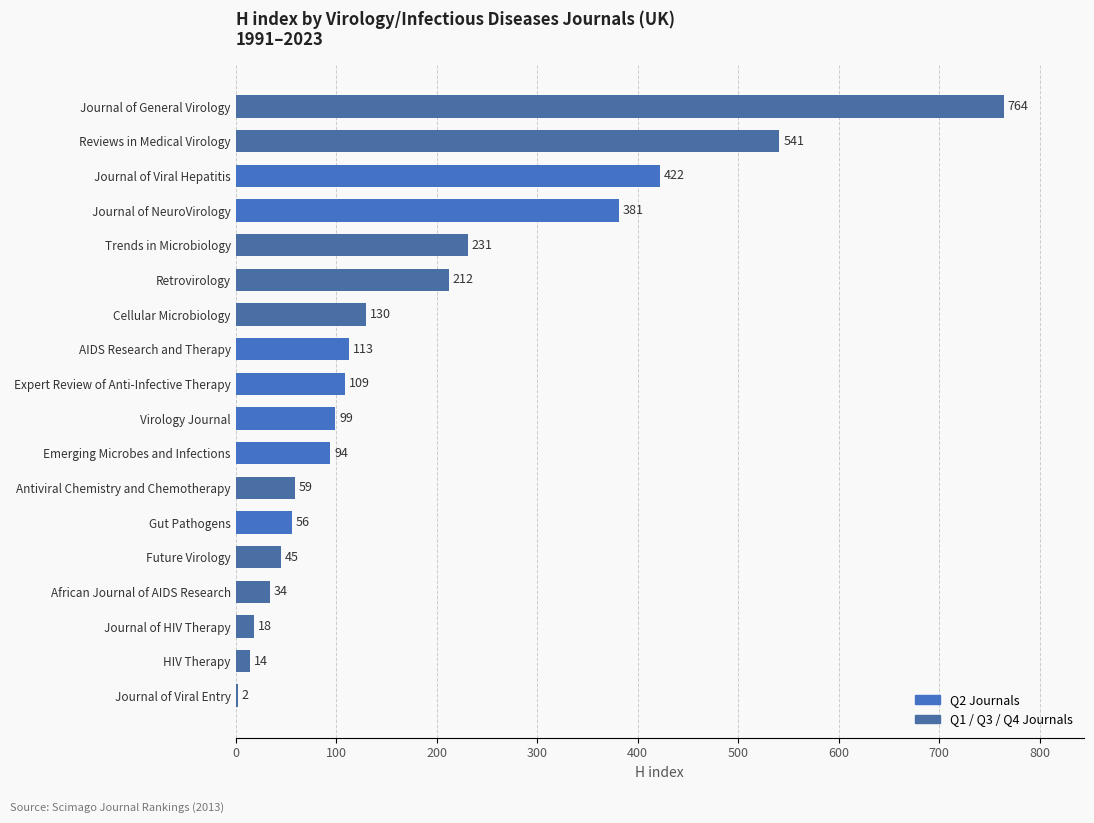

What is the approximate value at African Journal of AIDS Research?

34